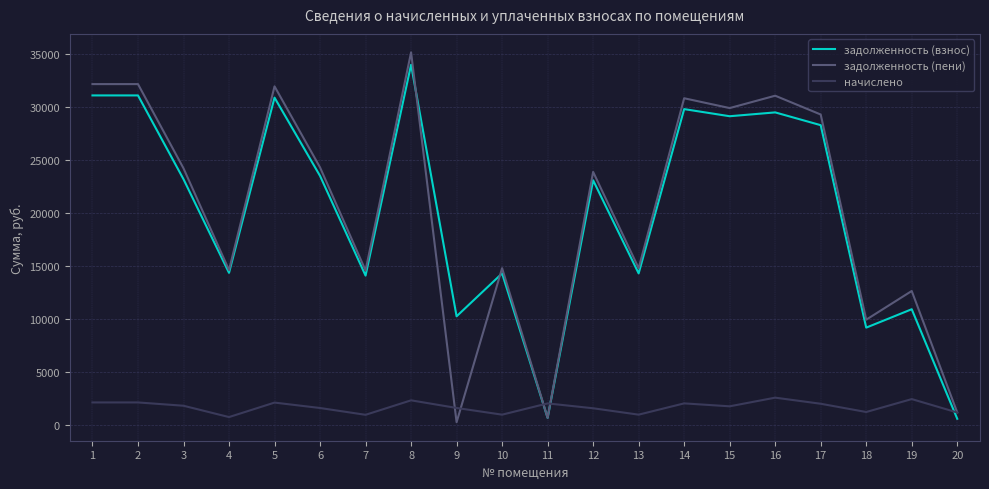

What is the sum of all начислено values?

34424.1